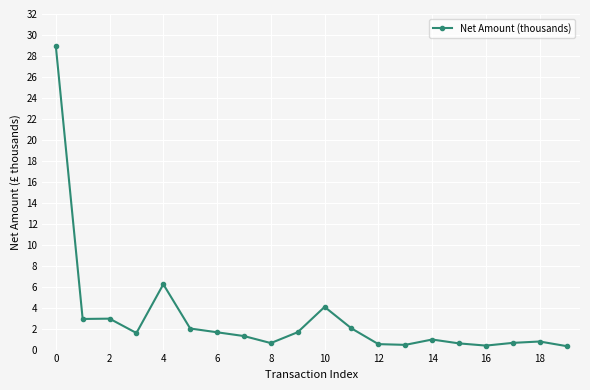

What is the value of the 4th point from the left?

1.6